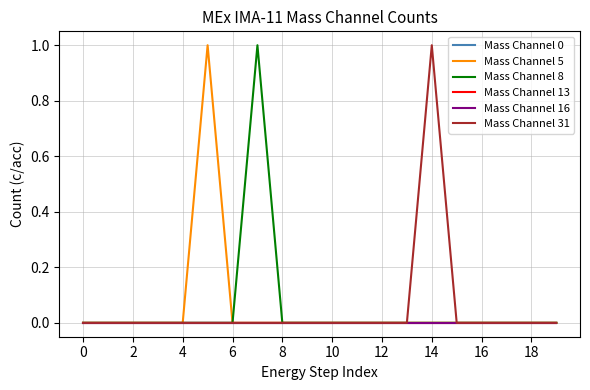

How many interior local peaks does the Mass Channel 5 series have?

1